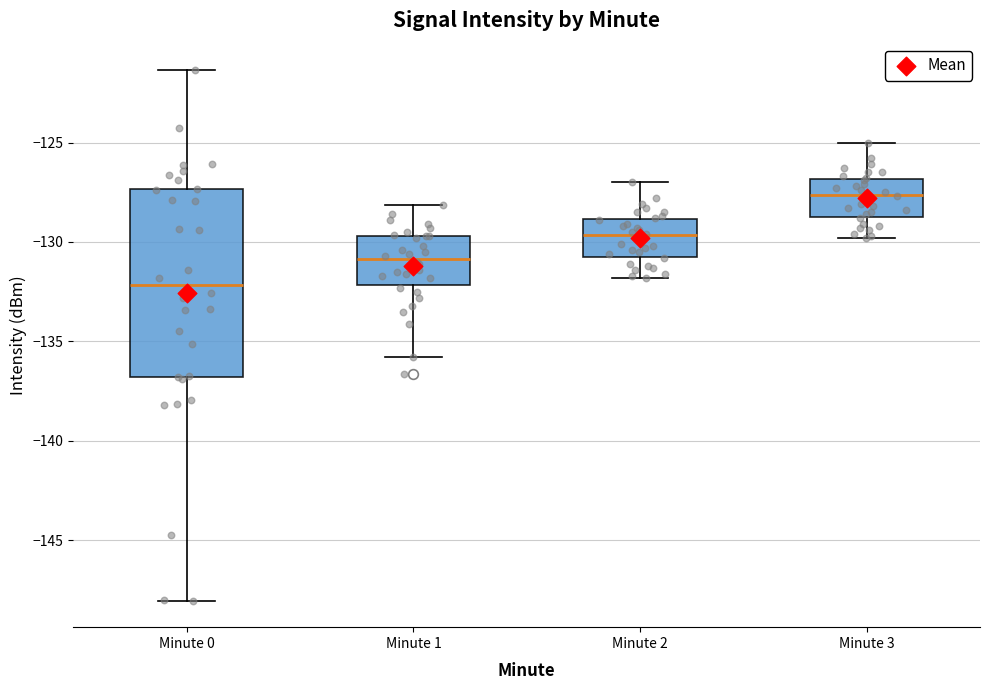

Comparing the boxes themselves (not the whiskers), which one is the tallest?

Minute 0